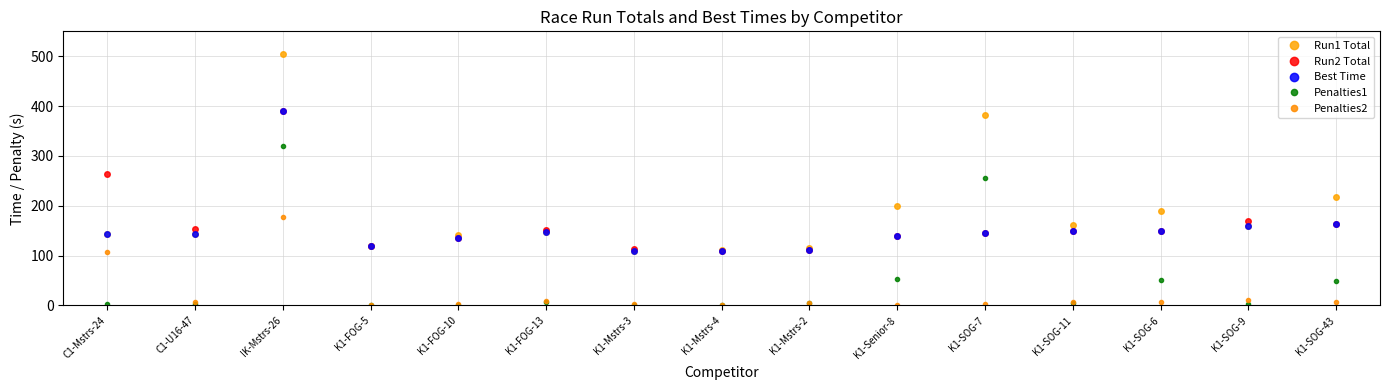

What position from the left is C1-Mstrs-24?

1